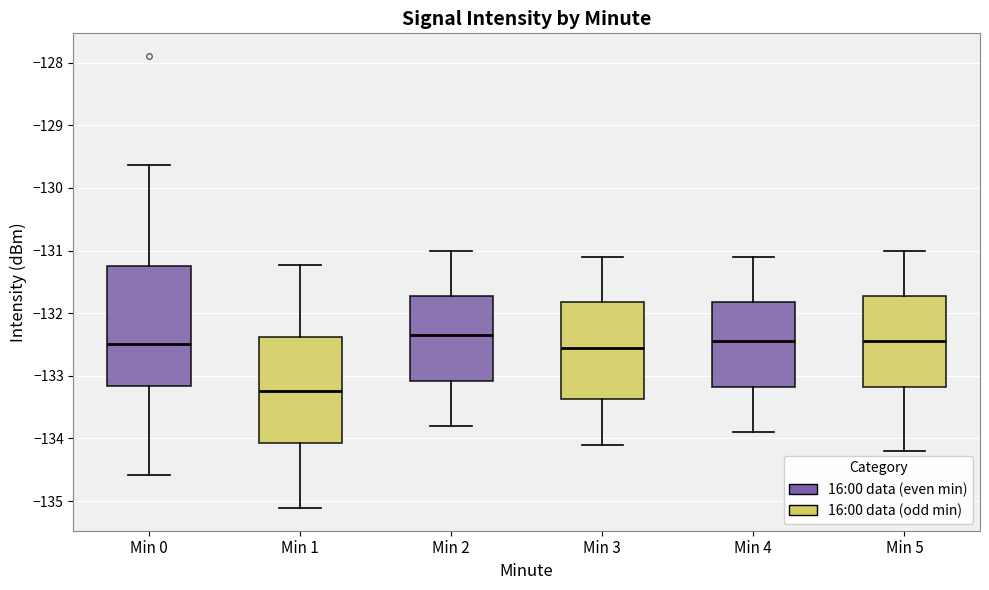

Comparing the boxes themselves (not the whiskers), which one is the tallest?

Min 0